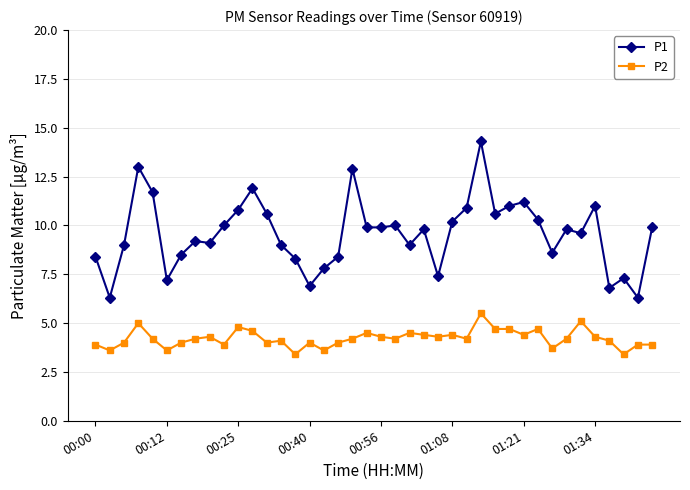

What is the value of the P1 point at the 31st from the left?

11.2